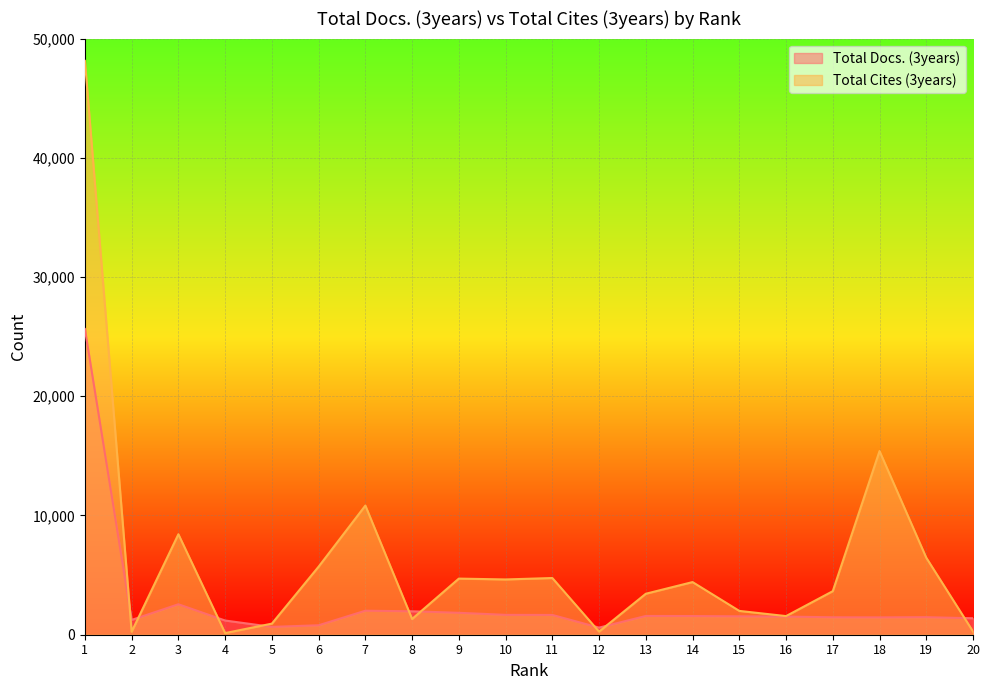

At which category does the chart reach its peak across all series?

1